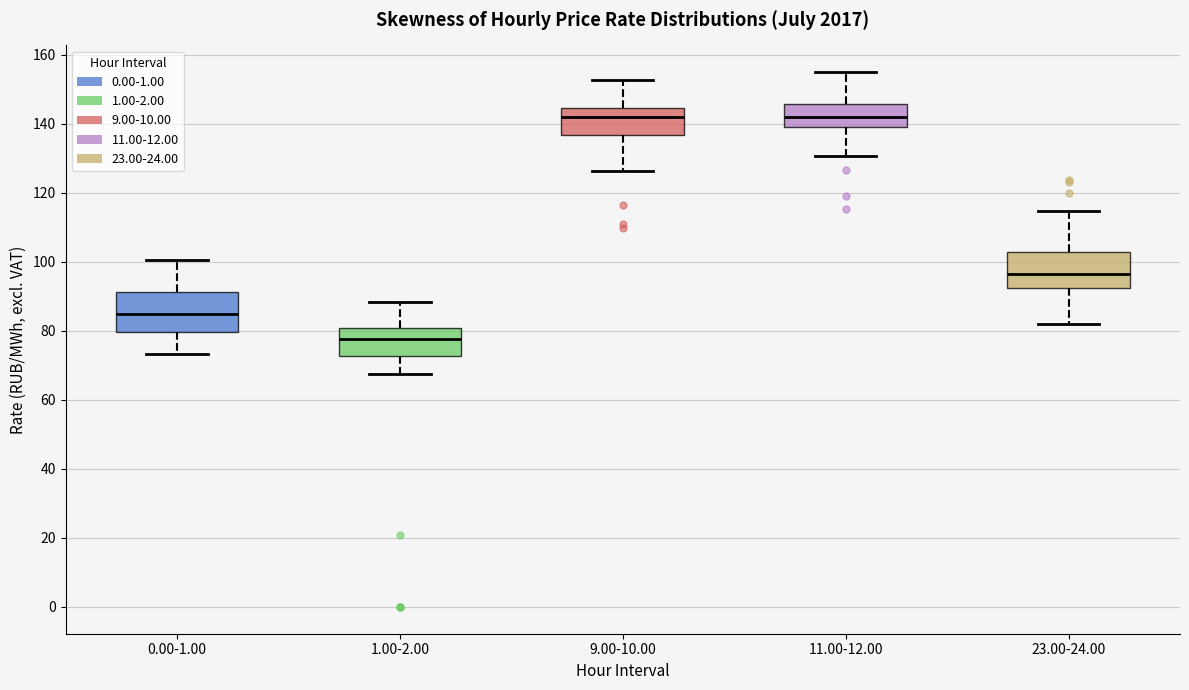

Where does the lower whisker of the box for 0.00-1.00 end on the y-axis? The values are not printed on the chart, so give them approximately, as read against the axis.

74